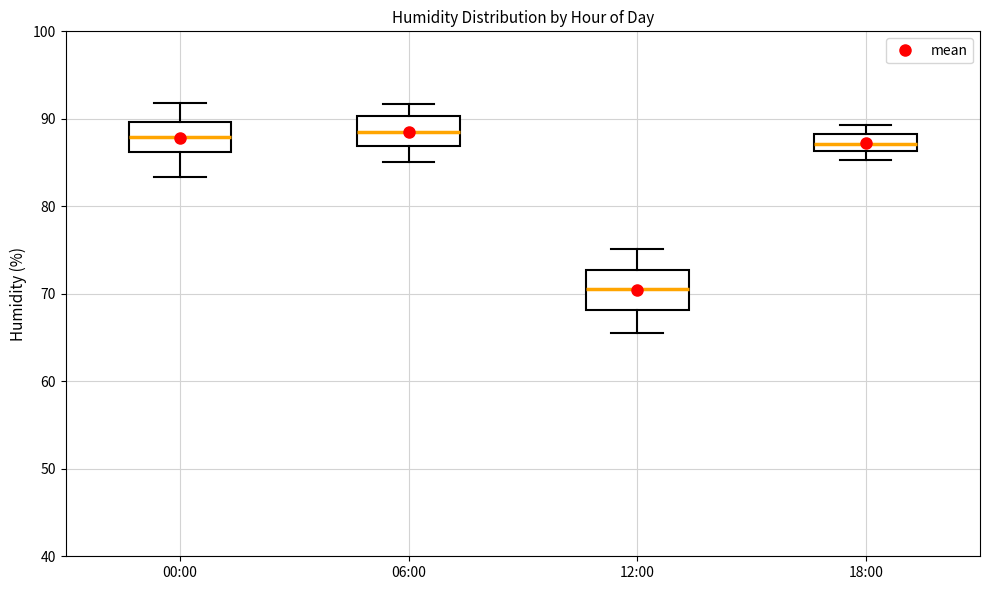

Reading left to right, read every box against the y-axis: the position of its median line, the range the box covers, and the ends of its whiskers. The values are not printed on the chart, so give them approximately, as read against the axis.

00:00: median 88, box 86 to 90, whiskers 83 to 92
06:00: median 88, box 87 to 90, whiskers 85 to 92
12:00: median 71, box 68 to 73, whiskers 66 to 75
18:00: median 87, box 86 to 88, whiskers 85 to 89